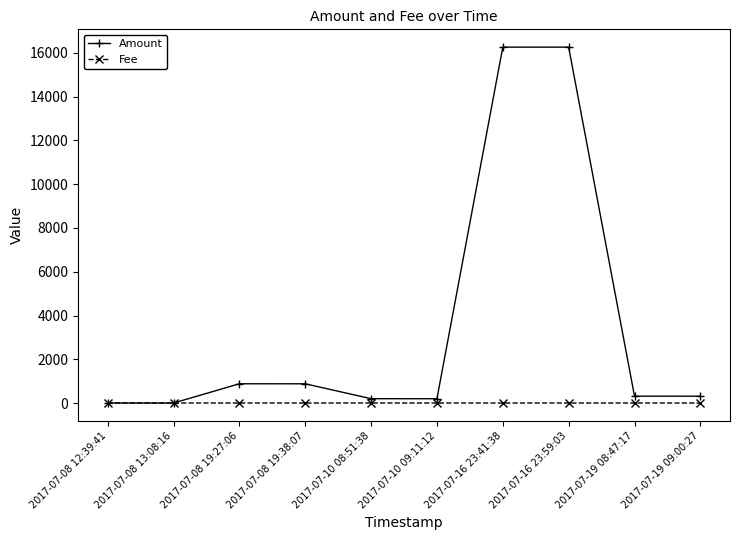

Which series changed the most between 2017-07-08 12:39:41 and 2017-07-08 19:38:07?

Amount